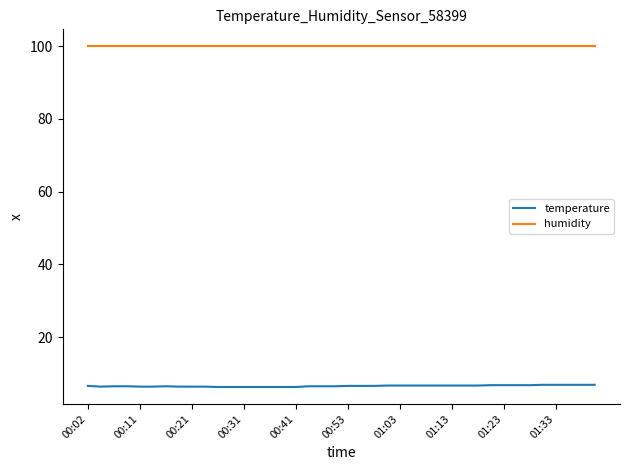

True or false: temperature and humidity cross at least once.

False